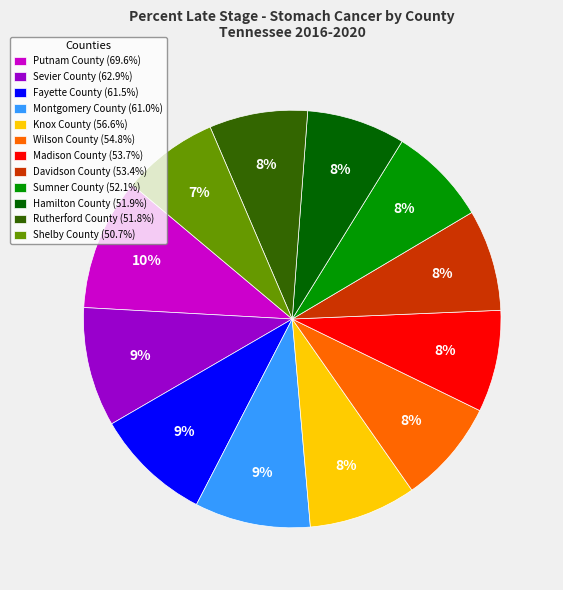

Is the sum of Montgomery County (61.0%) and Hamilton County (51.9%) greater than half?

No